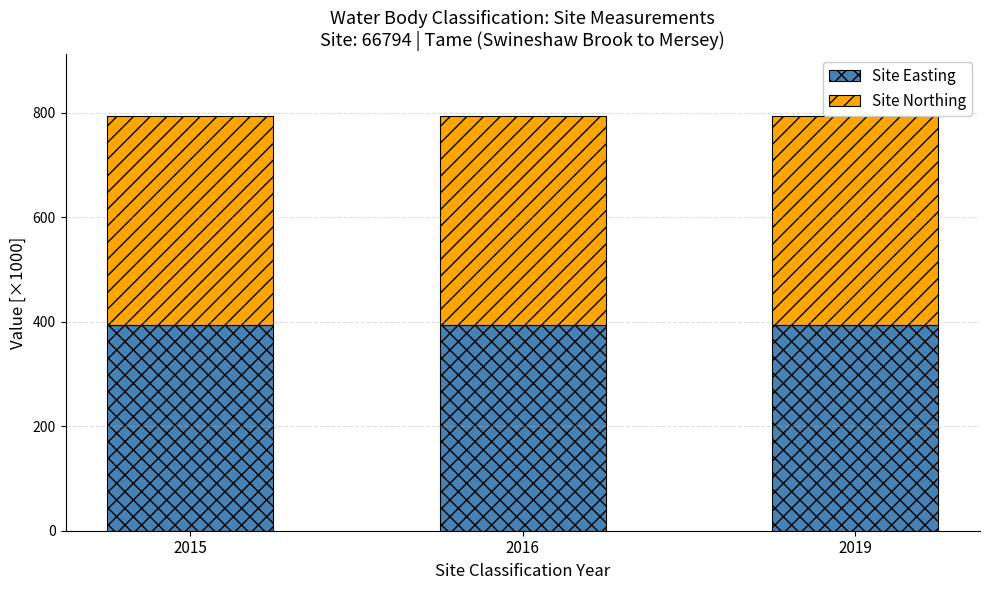

Read the Site Easting value at 2016.

394.1